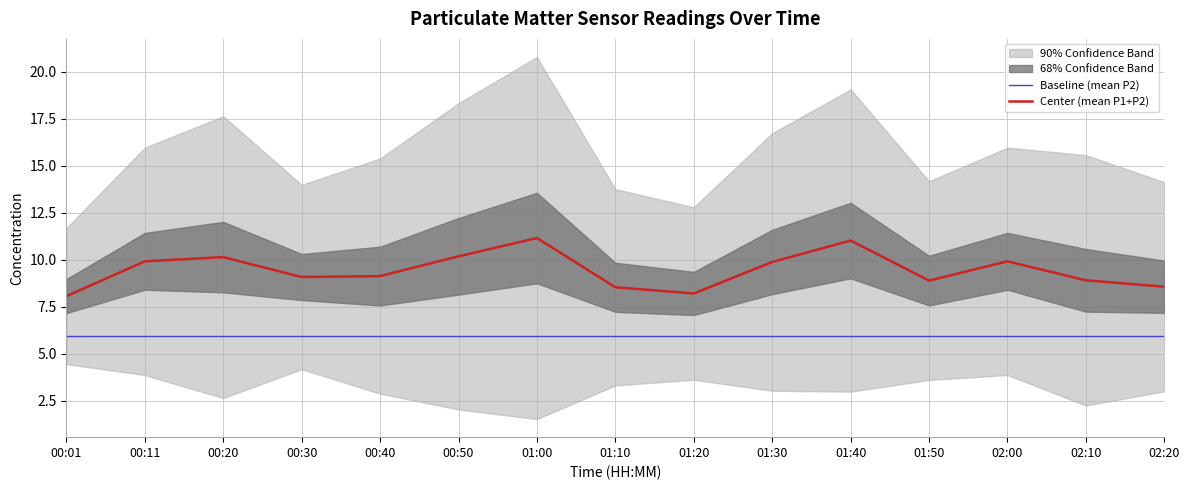

At 01:40, list the series in order from smallest to largest.

Baseline (mean P2), Center (mean P1+P2)